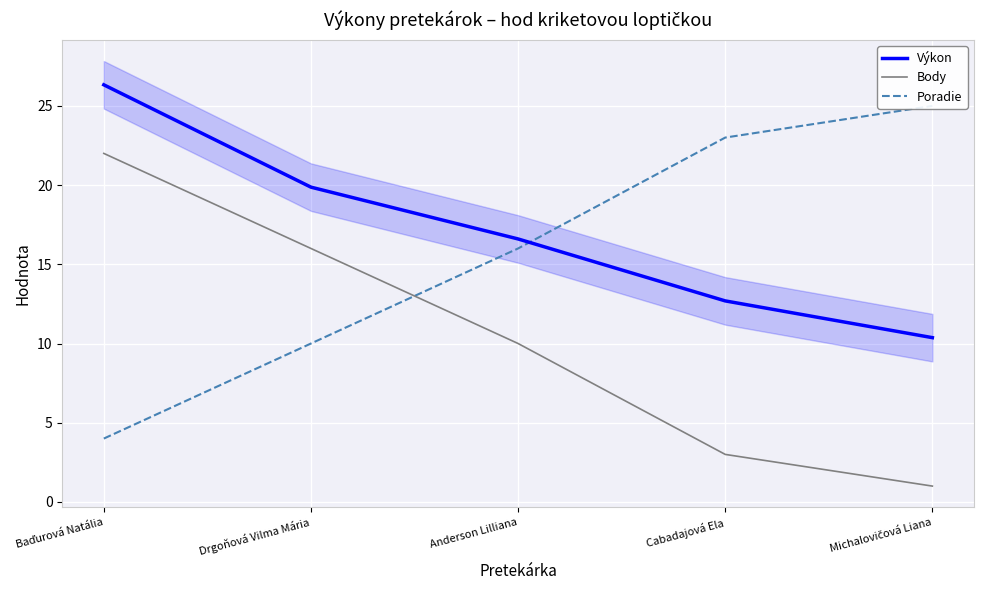

At which category is the sum across all series the highest?

Baďurová Natália